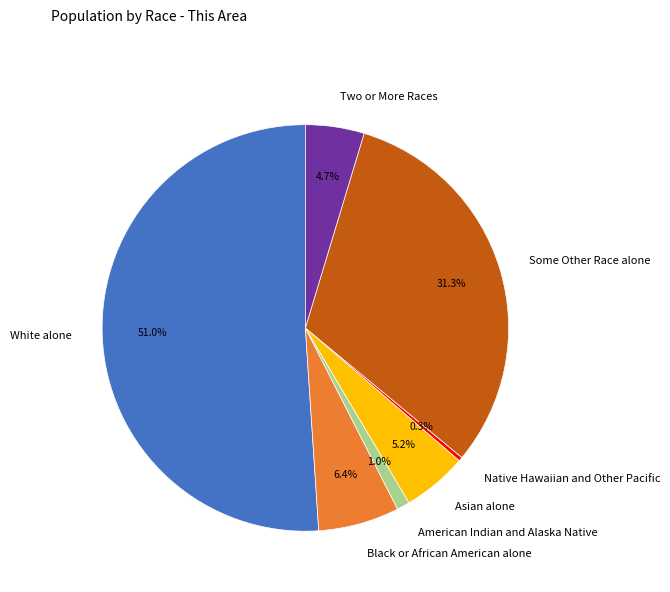

What percentage is the American Indian and Alaska Native slice, to the nearest percent?

1%